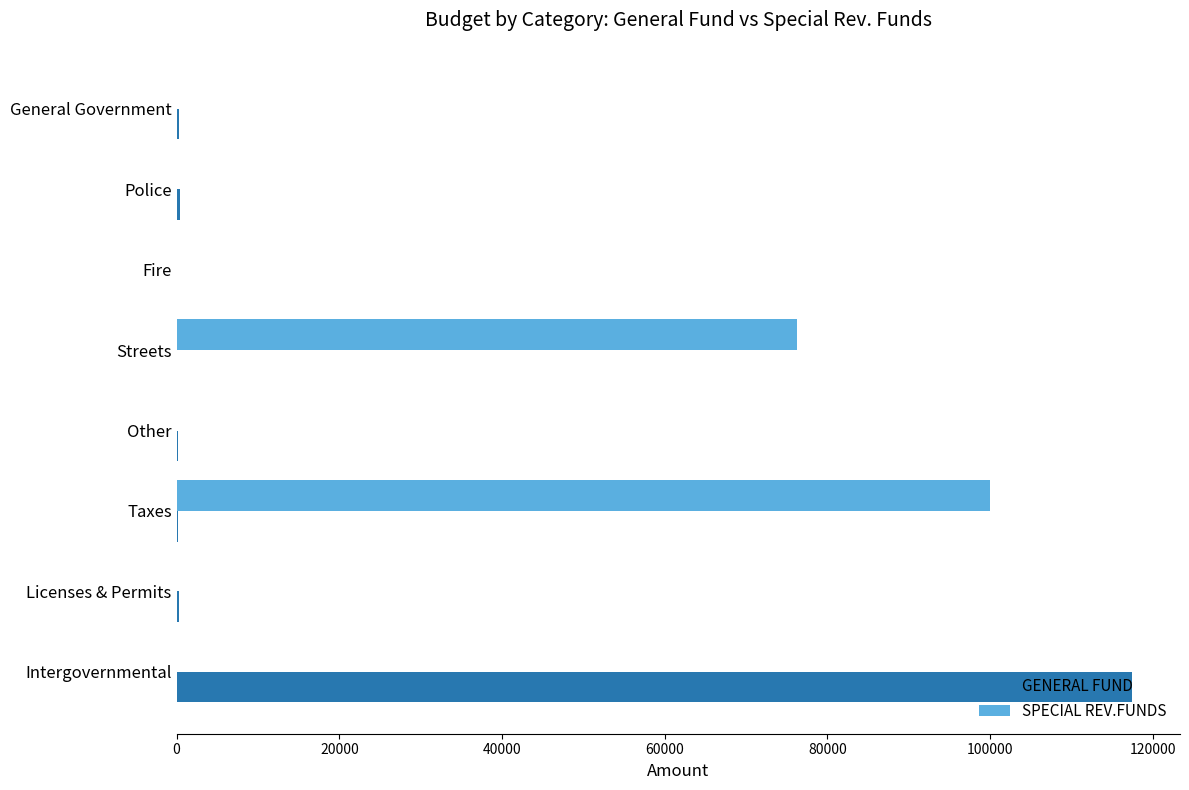

Which series has the largest total across all categories?

SPECIAL REV.FUNDS